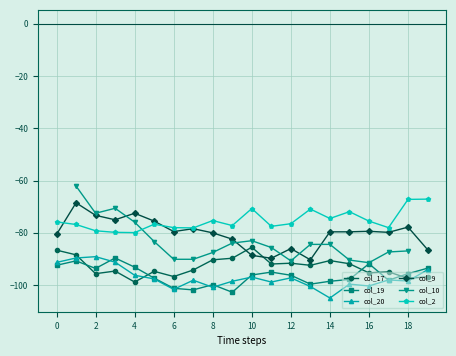

What is the difference between the maximum and minimum values in the col_17 series?

13.3